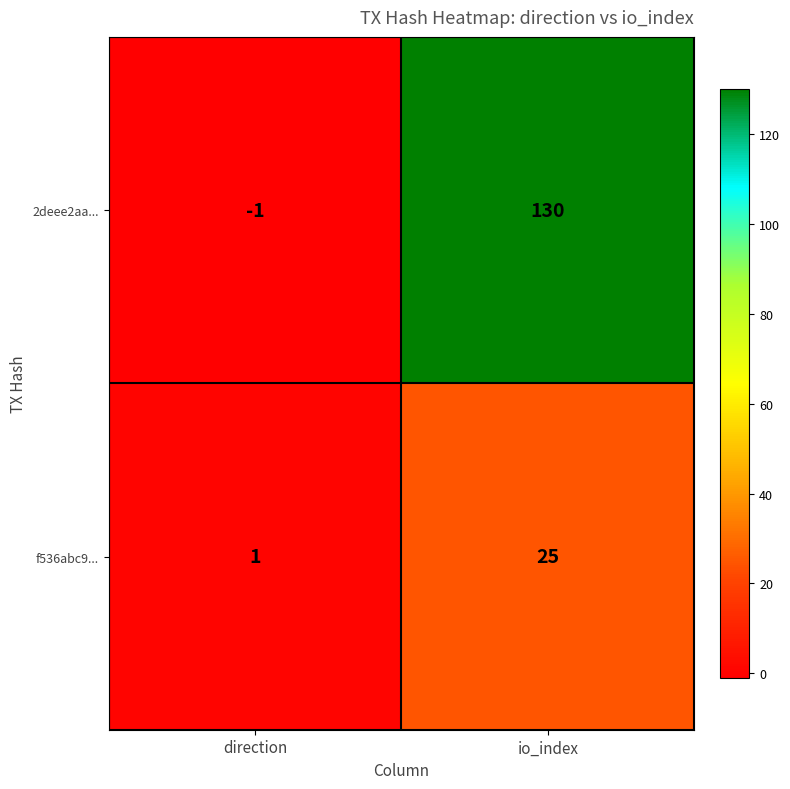

What is the total value across all series at io_index?

155